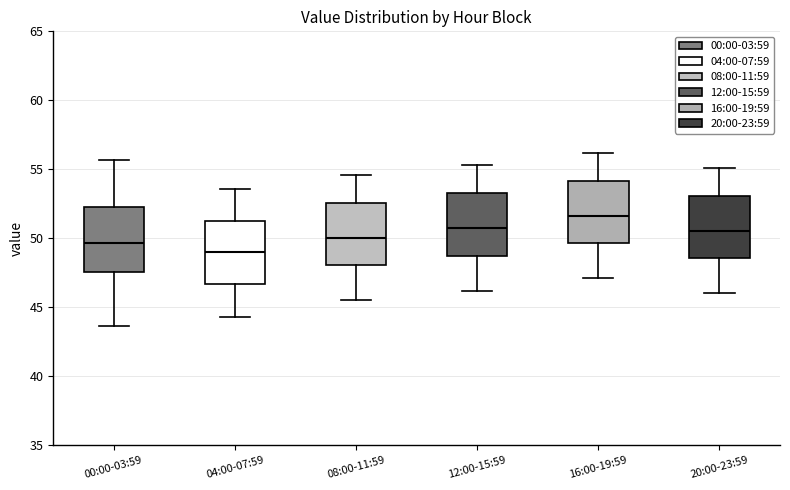

Reading left to right, transcribe this box plot: for each box, give where its median line is, the range the box spans, and where its two whiskers end, as read against the y-axis. The values are not printed on the chart, so give them approximately, as read against the axis.

00:00-03:59: median 49.5, box 47.5 to 52.5, whiskers 43.5 to 55.5
04:00-07:59: median 49.0, box 46.5 to 51.5, whiskers 44.5 to 53.5
08:00-11:59: median 50.0, box 48.0 to 52.5, whiskers 45.5 to 54.5
12:00-15:59: median 51.0, box 49.0 to 53.5, whiskers 46.0 to 55.5
16:00-19:59: median 51.5, box 49.5 to 54.0, whiskers 47.0 to 56.0
20:00-23:59: median 50.5, box 48.5 to 53.0, whiskers 46.0 to 55.0